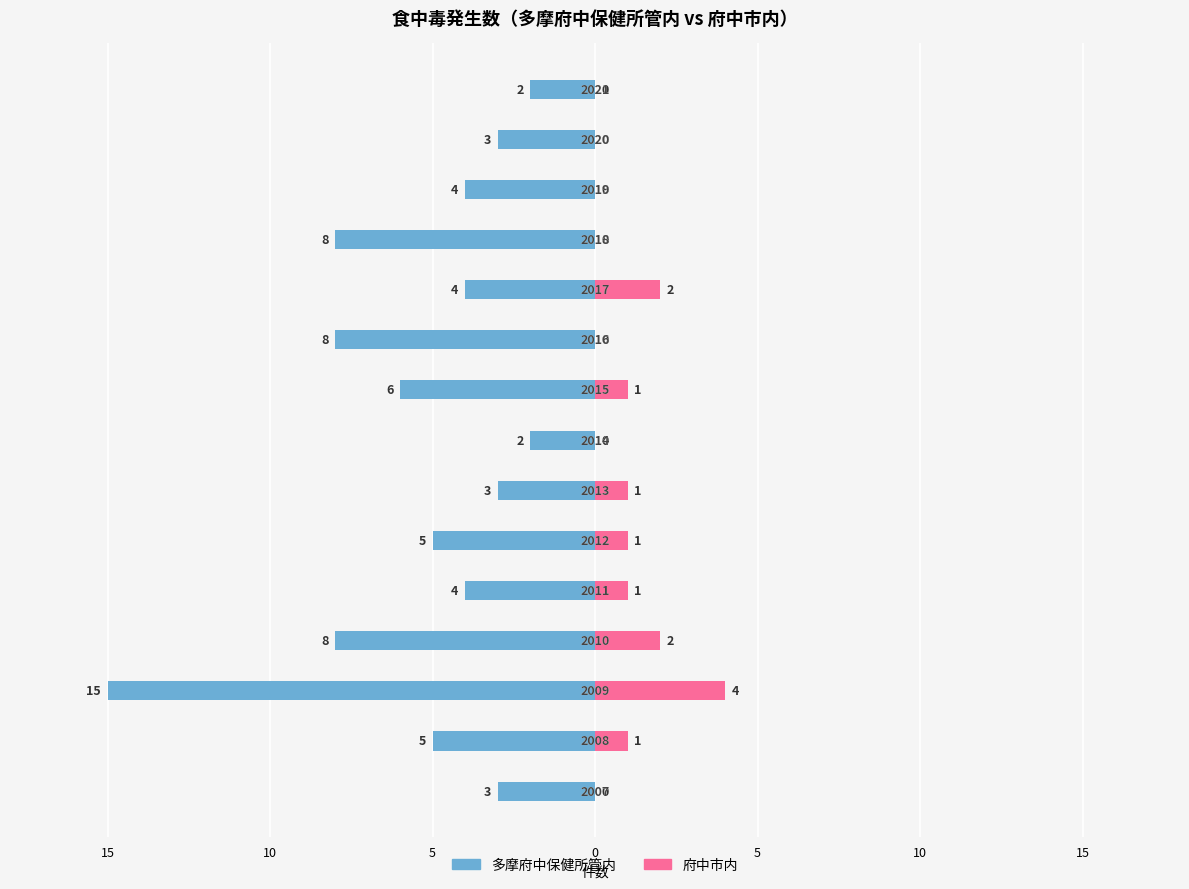

Which series has the largest range (max minus min)?

多摩府中保健所管内